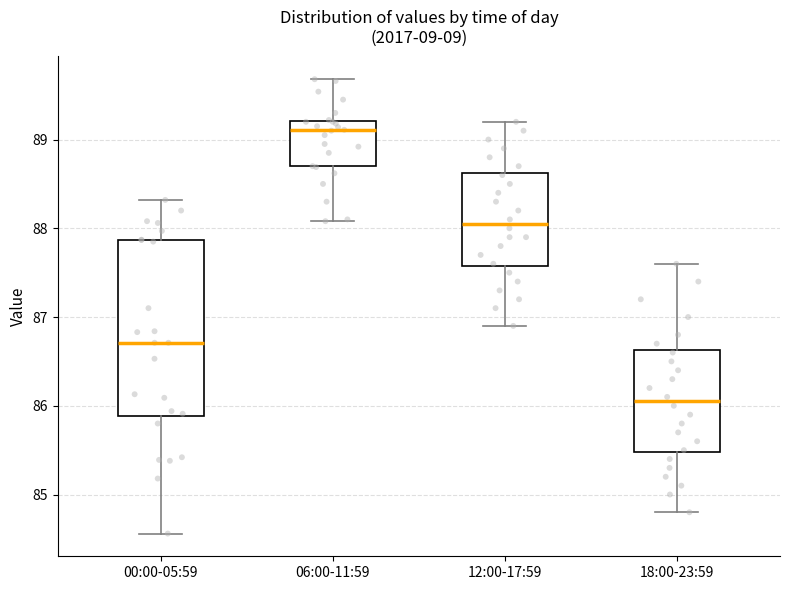

Which box has the lowest median line?

18:00-23:59